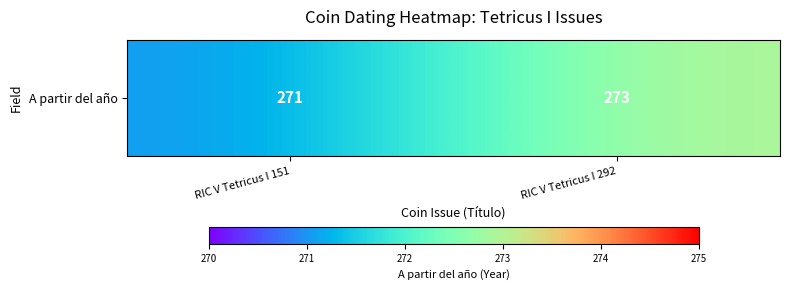

Which category has the lowest value across all series?

RIC V Tetricus I 151